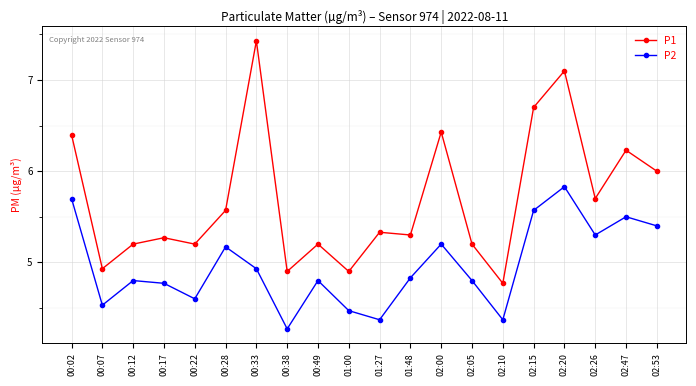

What is the difference between the maximum and minimum values in the P1 series?

2.7